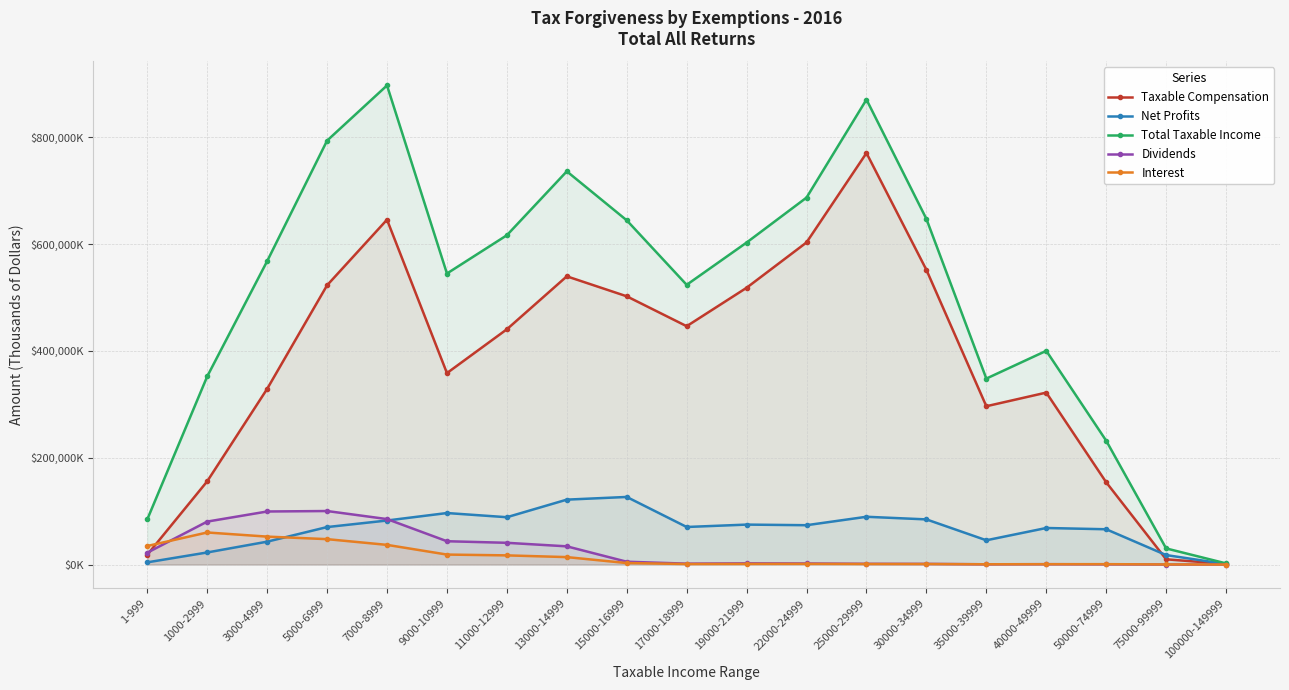

What is the value of the Total Taxable Income point at the 18th from the left?

30193